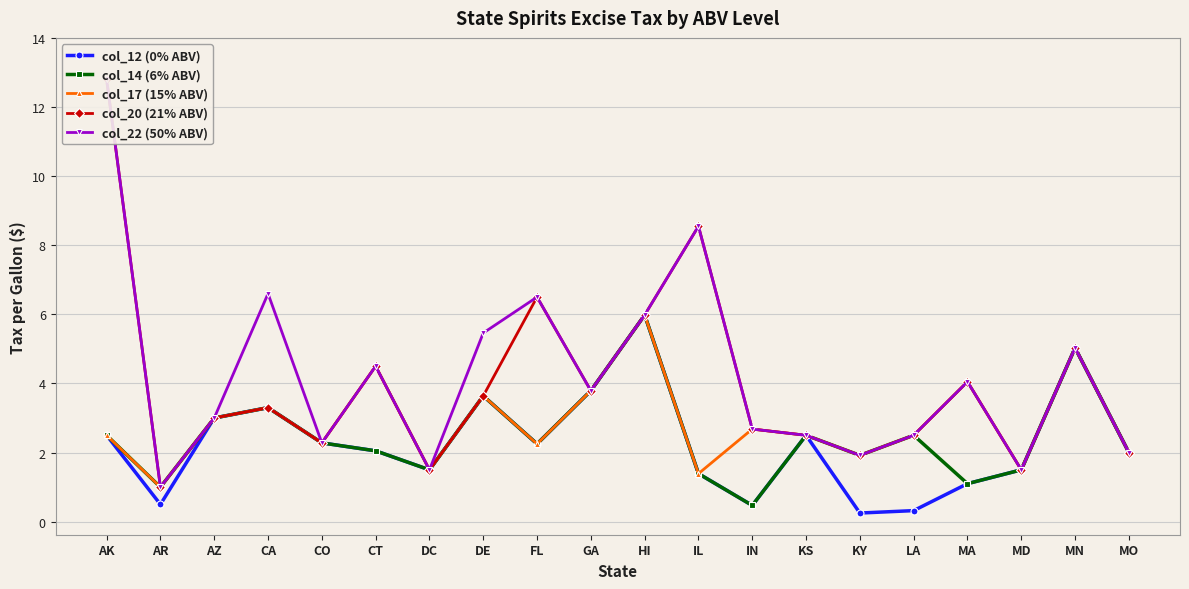

At how many categories does at least one series exceed 7?

2